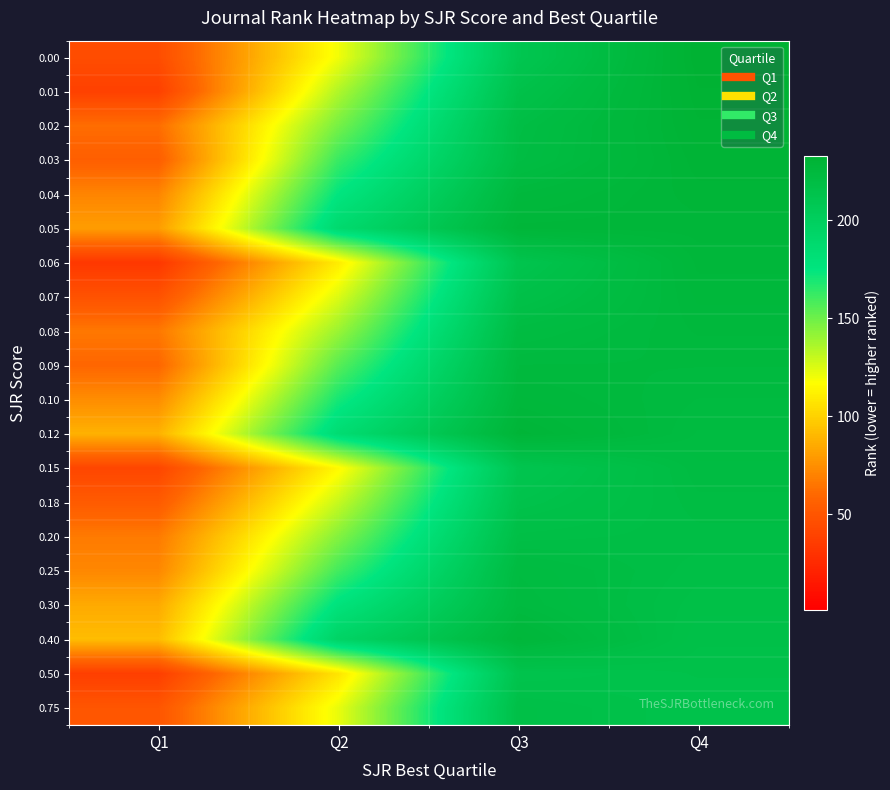

How many categories are shown in the chart?

4